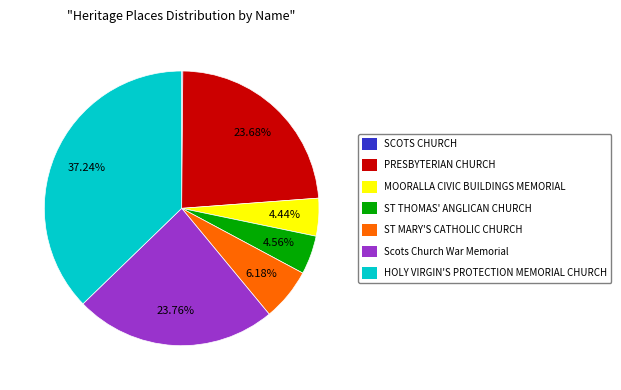

What is the ratio of the value at HOLY VIRGIN'S PROTECTION MEMORIAL CHURCH to the value at Scots Church War Memorial?

1.6